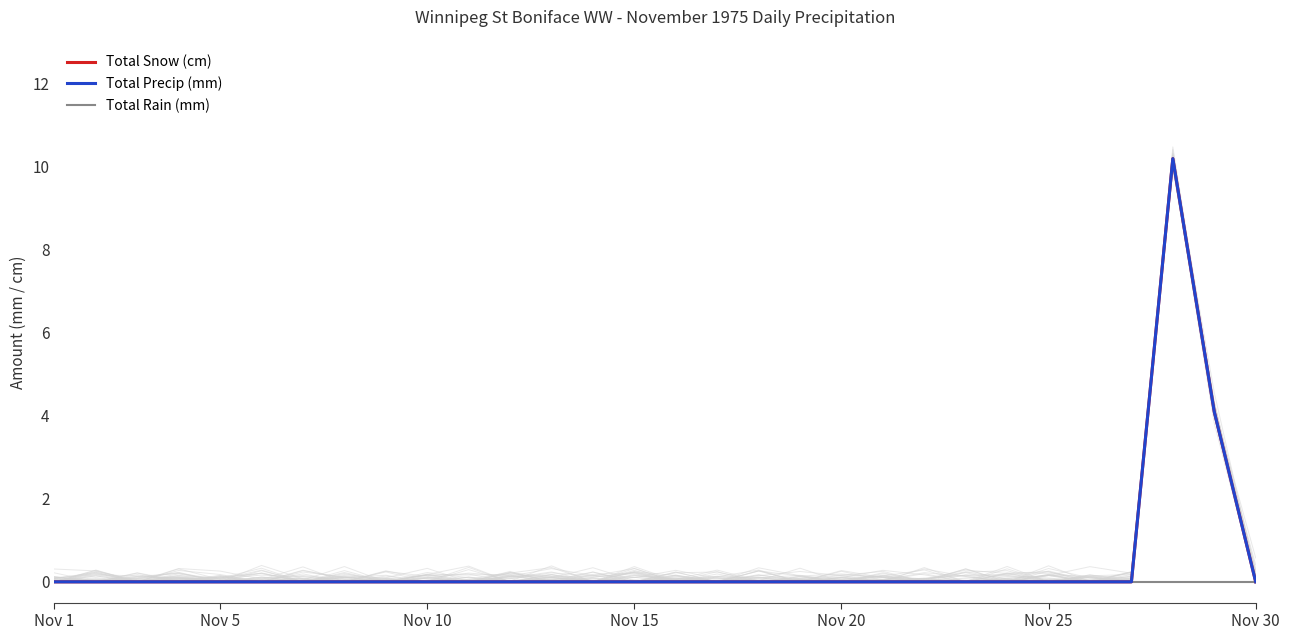

Reading left to right, transcribe all the data shown in this chart.

Total Snow (cm): 0.0	0.0	0.0	0.0	0.0	0.0	0.0	0.0	0.0	0.0	0.0	0.0	0.0	0.0	0.0	0.0	0.0	0.0	0.0	0.0	0.0	0.0	0.0	0.0	0.0	0.0	0.0	10.2	4.1	0.0
Total Precip (mm): 0.0	0.0	0.0	0.0	0.0	0.0	0.0	0.0	0.0	0.0	0.0	0.0	0.0	0.0	0.0	0.0	0.0	0.0	0.0	0.0	0.0	0.0	0.0	0.0	0.0	0.0	0.0	10.2	4.1	0.0
Total Rain (mm): 0.0	0.0	0.0	0.0	0.0	0.0	0.0	0.0	0.0	0.0	0.0	0.0	0.0	0.0	0.0	0.0	0.0	0.0	0.0	0.0	0.0	0.0	0.0	0.0	0.0	0.0	0.0	0.0	0.0	0.0